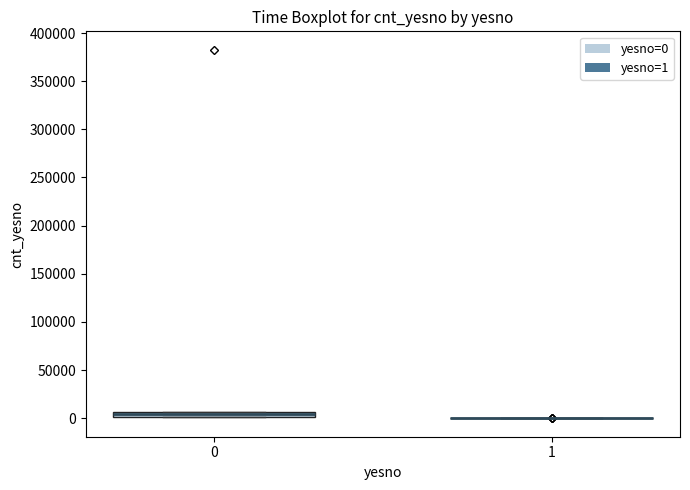

Where is the lower edge of the box at x = 0 on the y-axis? The values are not printed on the chart, so give them approximately, as read against the axis.

0